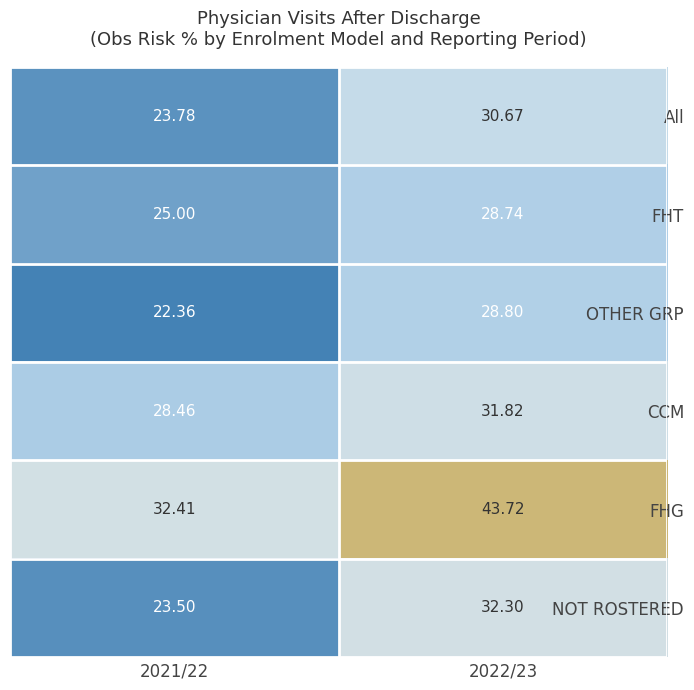

Which series changed the most between 2021/22 and 2022/23?

FHG